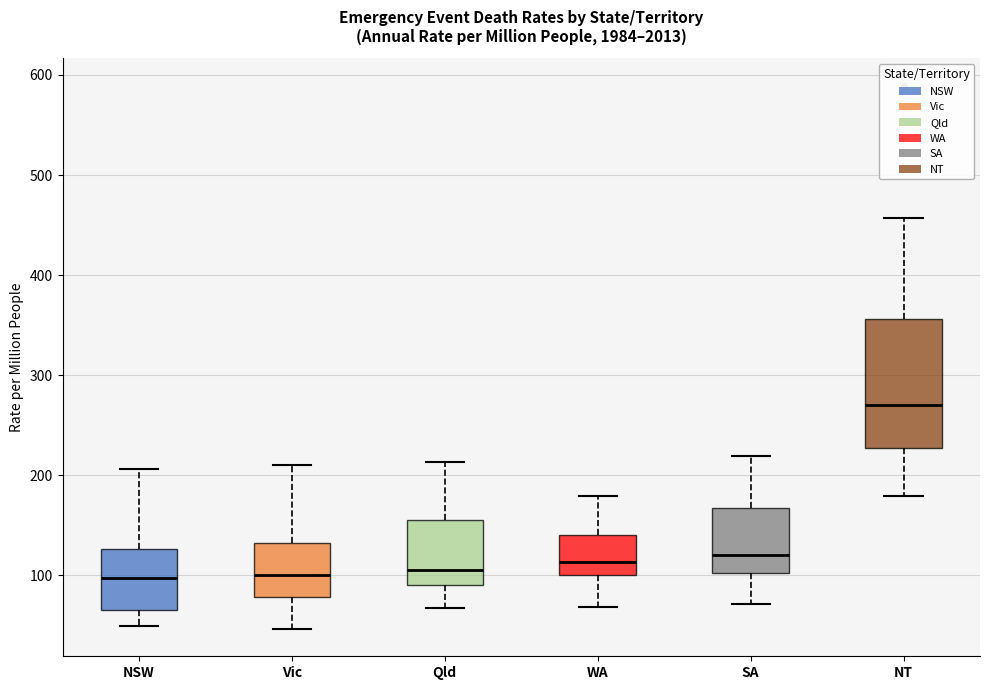

Where does the upper whisker of the box for Qld end on the y-axis? The values are not printed on the chart, so give them approximately, as read against the axis.

210